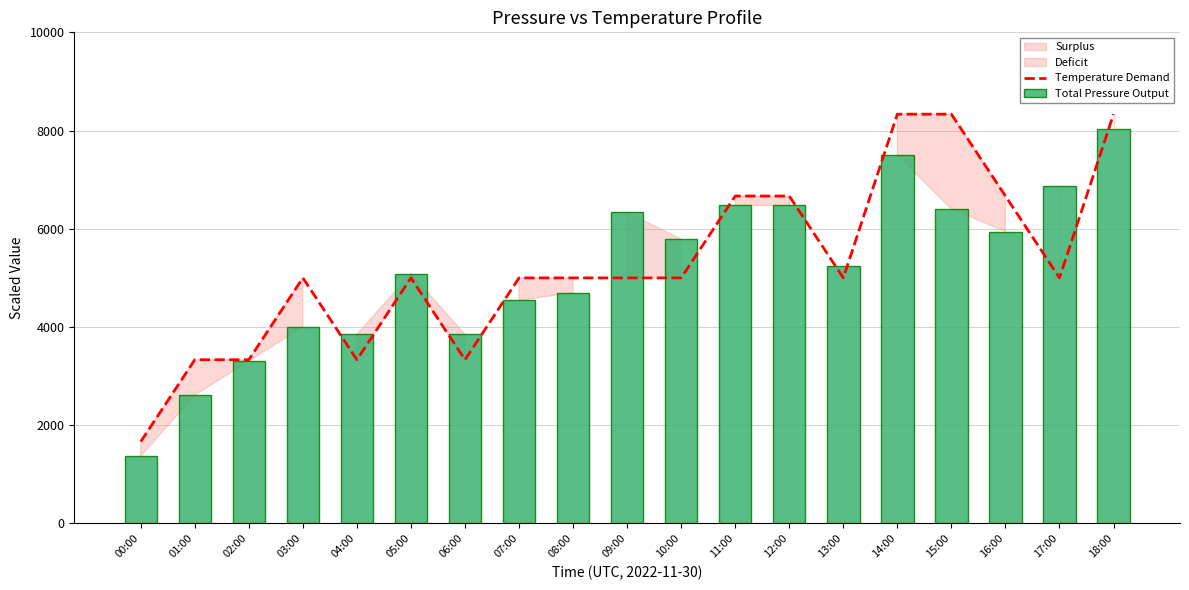

Reading left to right, transcribe all the data shown in this chart.

Temperature Demand: 00:00=1666.7	01:00=3333.3	02:00=3333.3	03:00=5000.0	04:00=3333.3	05:00=5000.0	06:00=3333.3	07:00=5000.0	08:00=5000.0	09:00=5000.0	10:00=5000.0	11:00=6666.7	12:00=6666.7	13:00=5000.0	14:00=8333.3	15:00=8333.3	16:00=6666.7	17:00=5000.0	18:00=8333.3
Total Pressure Output: 00:00=1368.0	01:00=2612.0	02:00=3306.0	03:00=4000.0	04:00=3850.0	05:00=5088.0	06:00=3850.0	07:00=4544.0	08:00=4700.0	09:00=6332.0	10:00=5788.0	11:00=6488.0	12:00=6488.0	13:00=5244.0	14:00=7494.0	15:00=6406.0	16:00=5944.0	17:00=6876.0	18:00=8038.0